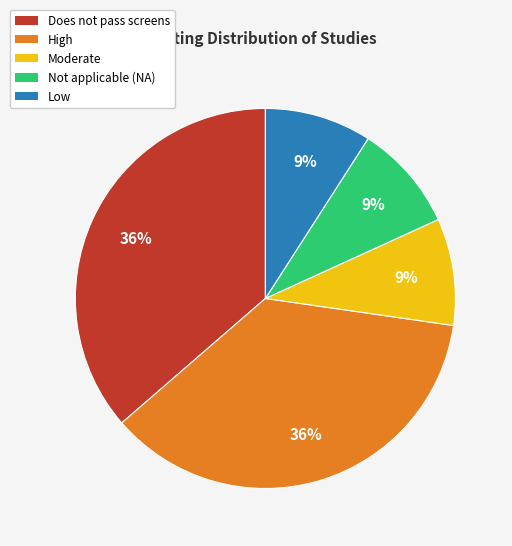

How many slices are in this pie chart?

5